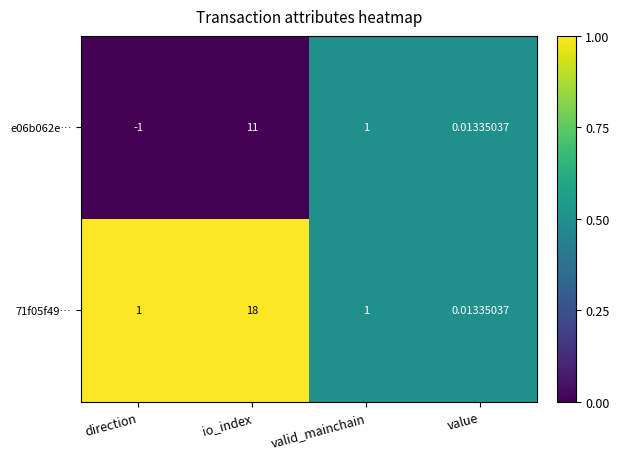

At which label does e06b062e… first exceed 1?

io_index